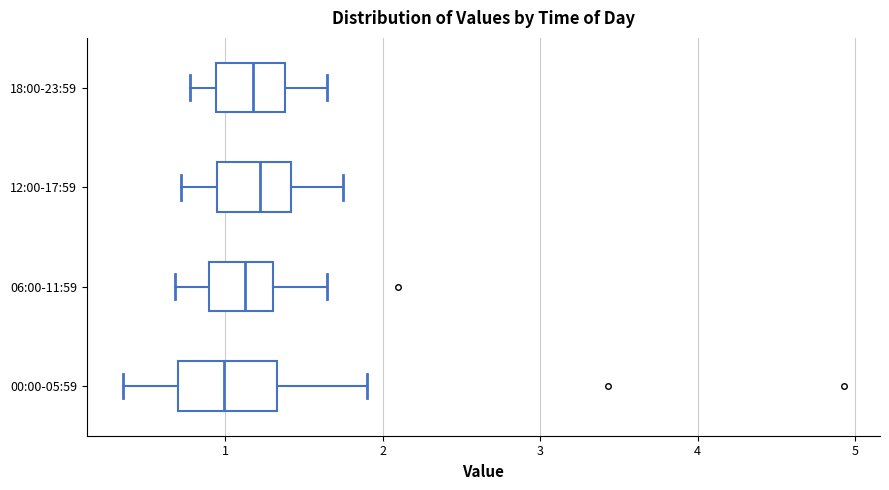

Reading bottom to top, read every box against the x-axis: the position of its median line, the range the box covers, and the ends of its whiskers. The values are not printed on the chart, so give them approximately, as read against the axis.

00:00-05:59: median 1.0, box 0.7 to 1.3, whiskers 0.4 to 1.9
06:00-11:59: median 1.1, box 0.9 to 1.3, whiskers 0.7 to 1.7
12:00-17:59: median 1.2, box 1.0 to 1.4, whiskers 0.7 to 1.8
18:00-23:59: median 1.2, box 0.9 to 1.4, whiskers 0.8 to 1.7